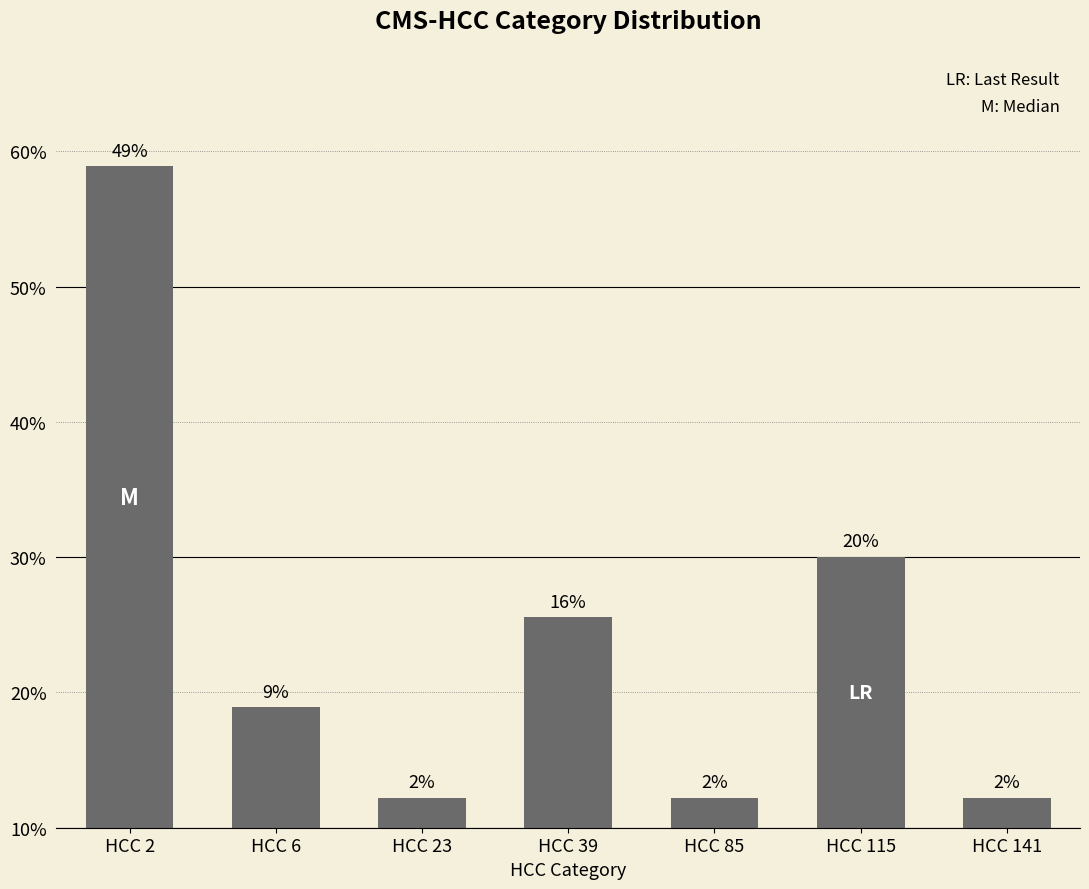

Rank the categories by value from lowest to highest.

HCC 23, HCC 85, HCC 141, HCC 6, HCC 39, HCC 115, HCC 2